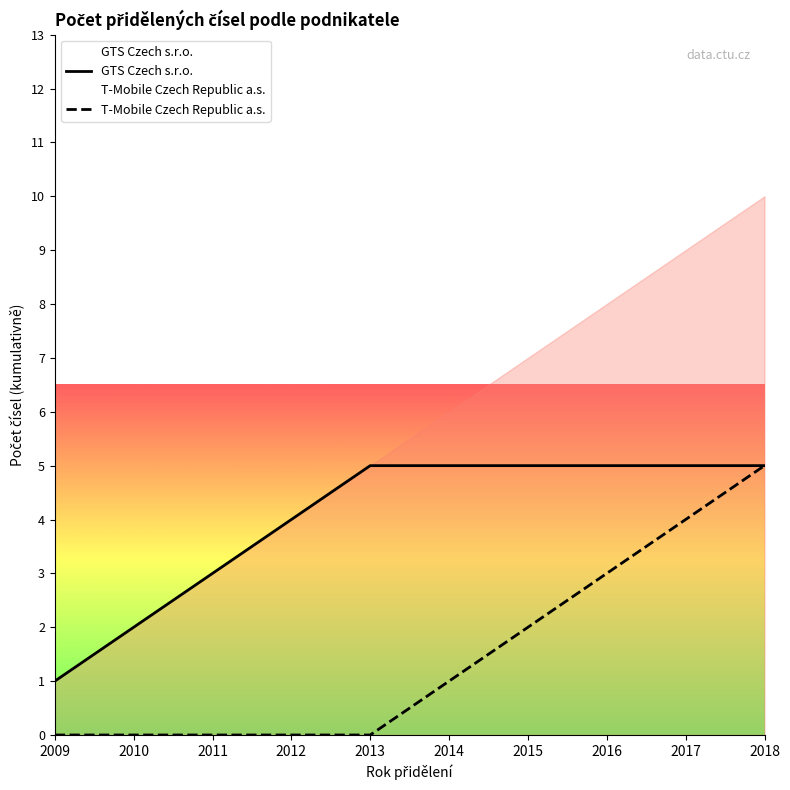

The value of T-Mobile Czech Republic a.s. at 2009 is 0. True or false?

True